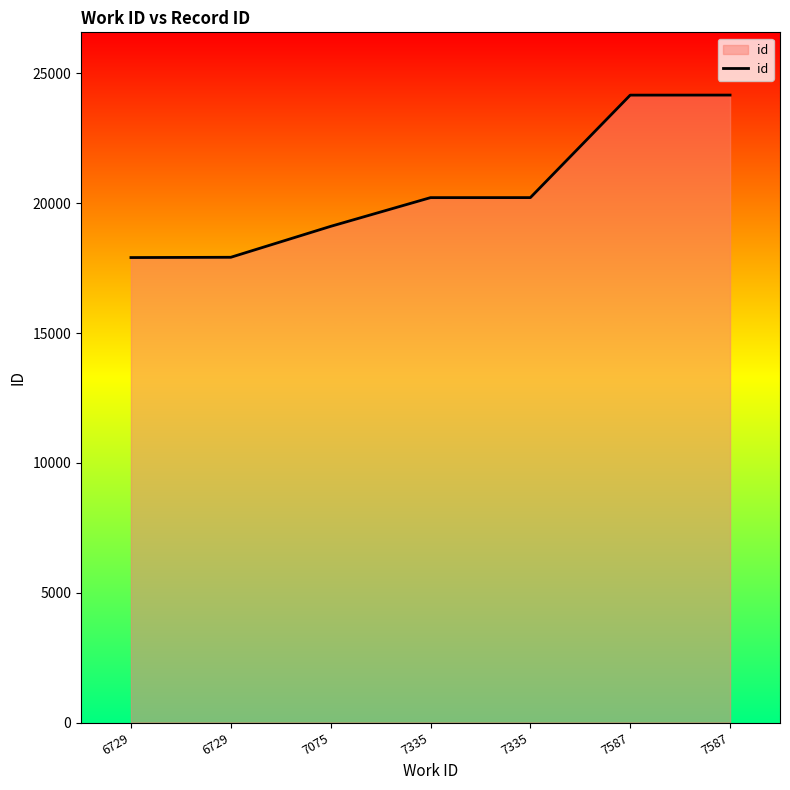

Does the chart display data point markers on the line(s)?

No